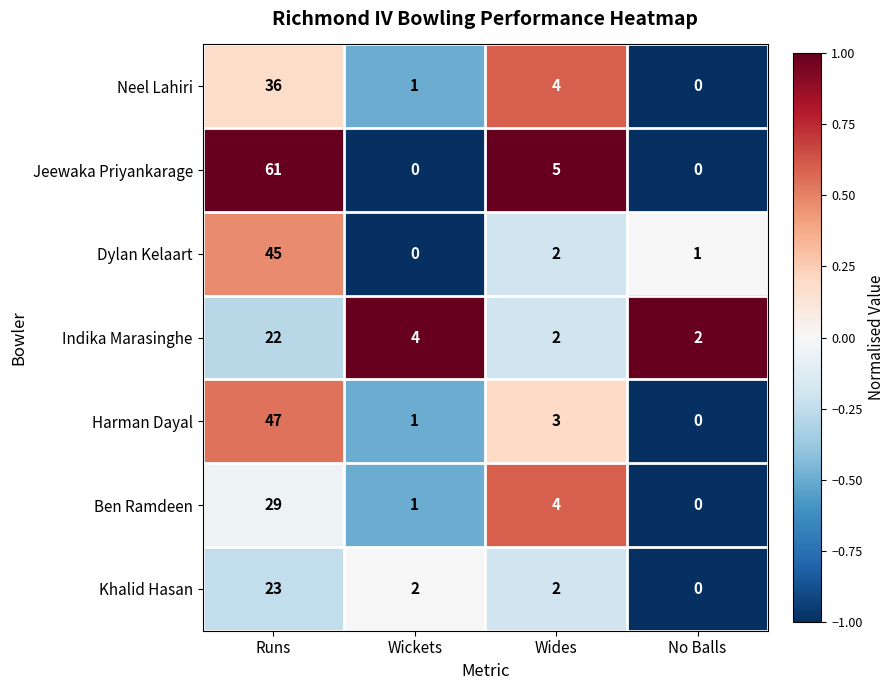

Reading left to right, list all the values displayed in this chart.

Neel Lahiri: Runs=36	Wickets=1	Wides=4	No Balls=0
Jeewaka Priyankarage: Runs=61	Wickets=0	Wides=5	No Balls=0
Dylan Kelaart: Runs=45	Wickets=0	Wides=2	No Balls=1
Indika Marasinghe: Runs=22	Wickets=4	Wides=2	No Balls=2
Harman Dayal: Runs=47	Wickets=1	Wides=3	No Balls=0
Ben Ramdeen: Runs=29	Wickets=1	Wides=4	No Balls=0
Khalid Hasan: Runs=23	Wickets=2	Wides=2	No Balls=0